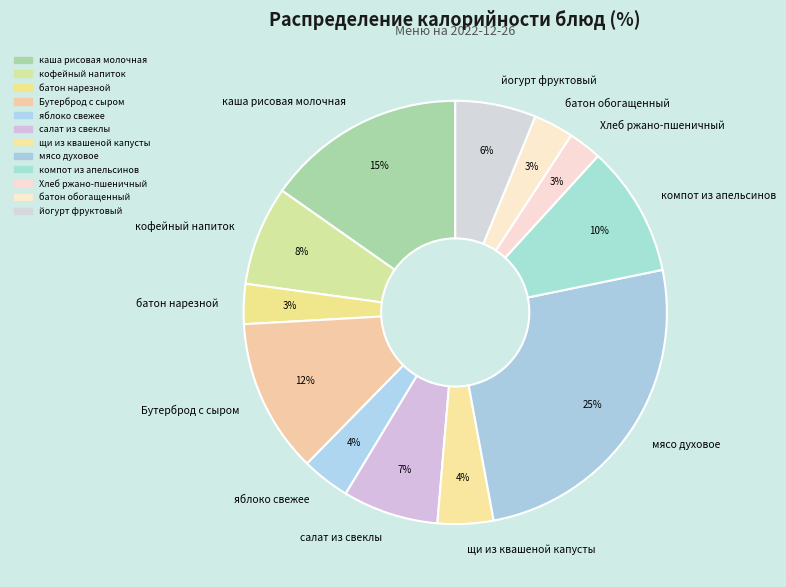

Count the number of slices in the pie.

12